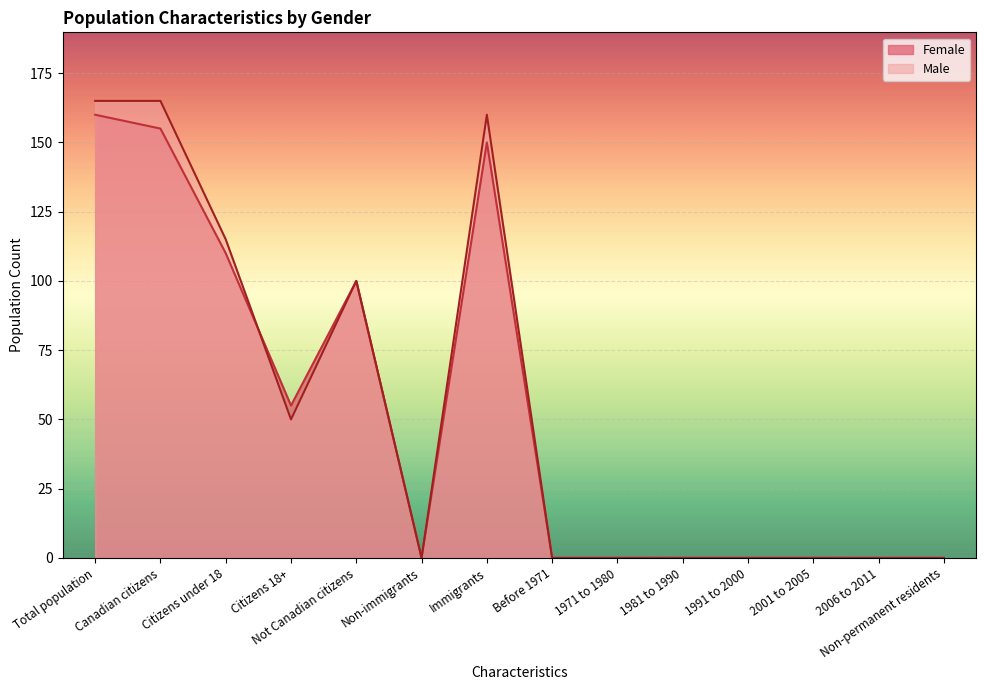

How many series are shown in this chart?

2